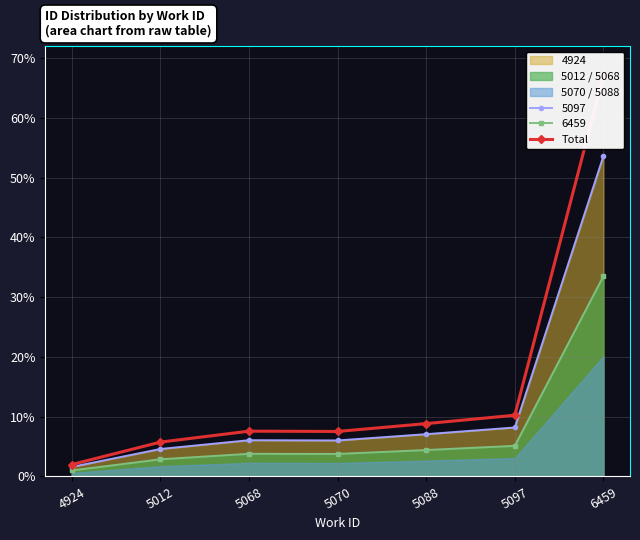

How many interior local valleys (lower than both neighbors) does the data have?

1